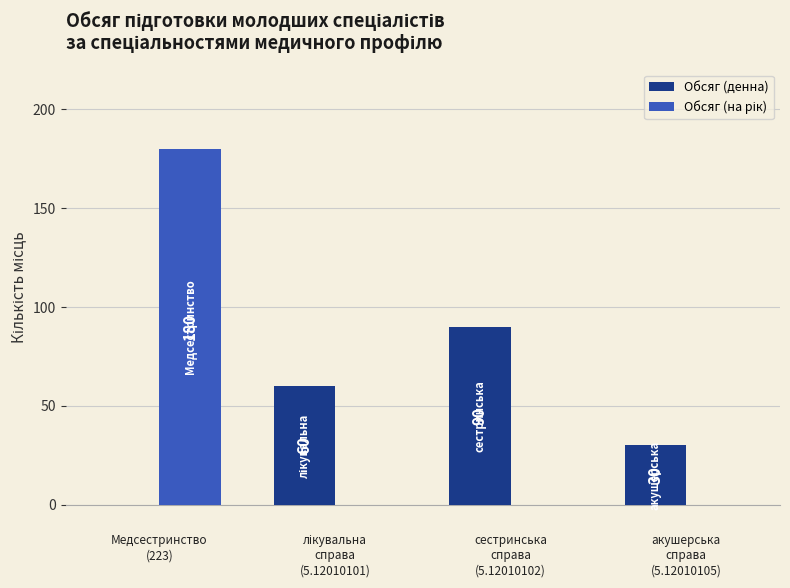

How many Обсяг (денна) values are between 30 and 90?

3